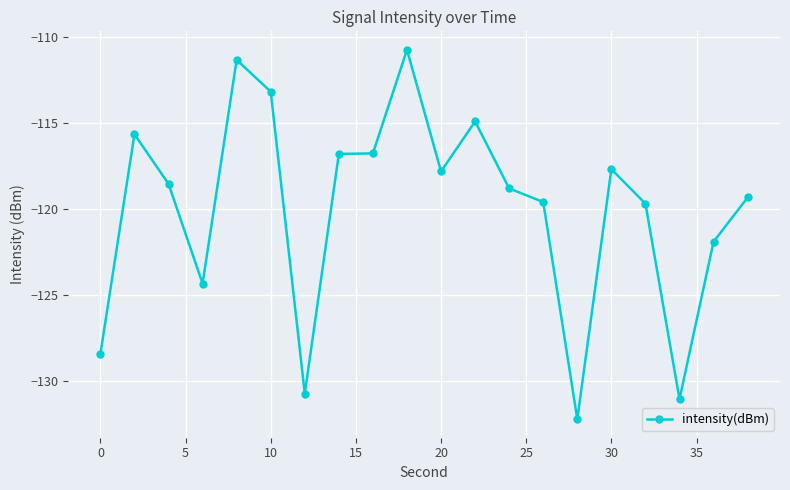

What is the minimum value shown in the chart?

-132.2